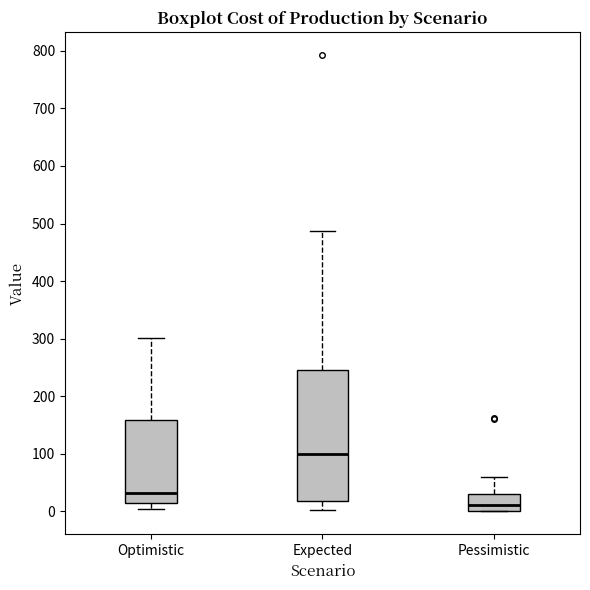

Which box has the highest median line?

Expected